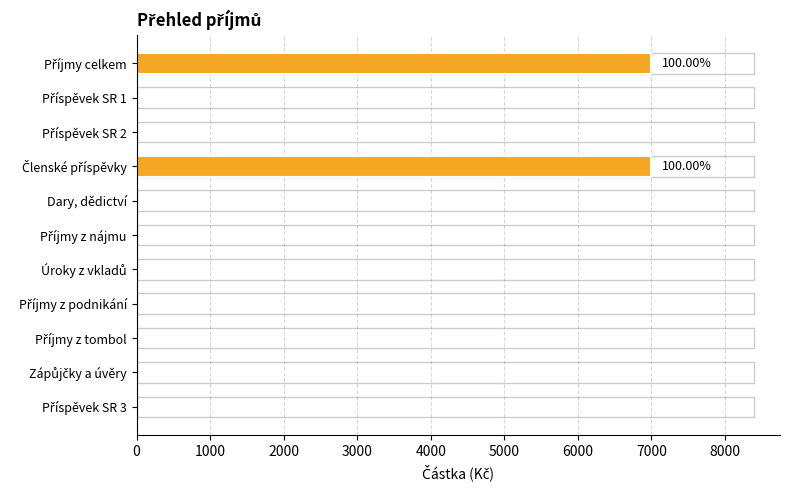

Are the bars horizontal?

Yes